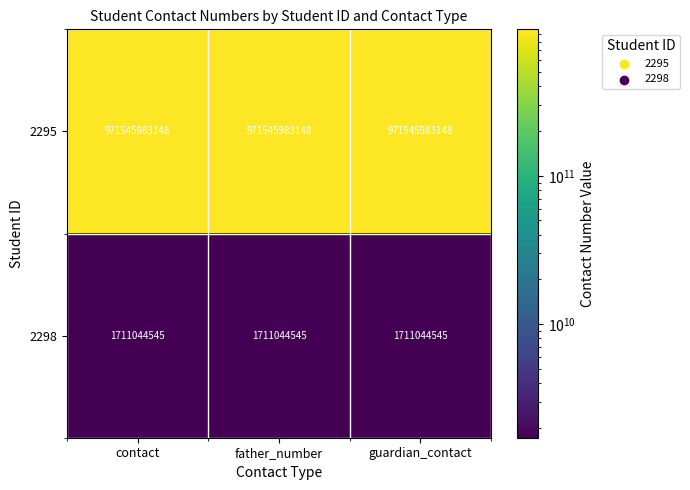

What is the spread (max minus min) of values at guardian_contact?

969834938603